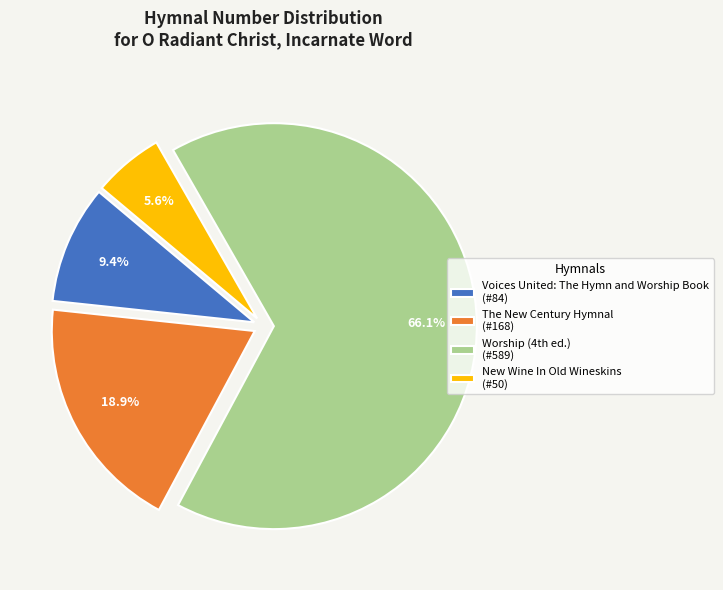

What portion of the pie excludes New Wine In Old Wineskins (#50)?

94.4%